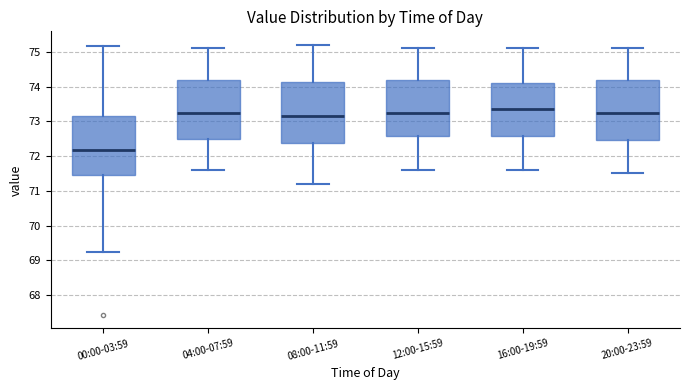

Reading left to right, read every box against the y-axis: the position of its median line, the range the box covers, and the ends of its whiskers. The values are not printed on the chart, so give them approximately, as read against the axis.

00:00-03:59: median 72.2, box 71.5 to 73.2, whiskers 69.2 to 75.2
04:00-07:59: median 73.3, box 72.5 to 74.2, whiskers 71.6 to 75.1
08:00-11:59: median 73.2, box 72.4 to 74.1, whiskers 71.2 to 75.2
12:00-15:59: median 73.3, box 72.6 to 74.2, whiskers 71.6 to 75.1
16:00-19:59: median 73.4, box 72.6 to 74.1, whiskers 71.6 to 75.1
20:00-23:59: median 73.3, box 72.5 to 74.2, whiskers 71.5 to 75.1